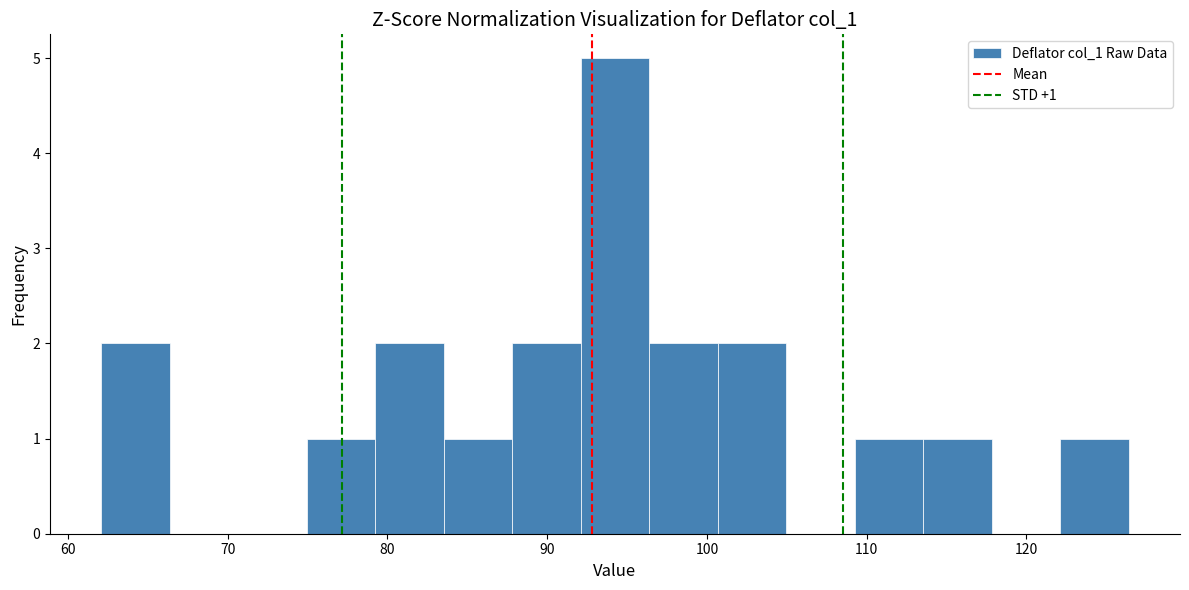

Over which range of the x-axis is the bar tallest?

92 to 96